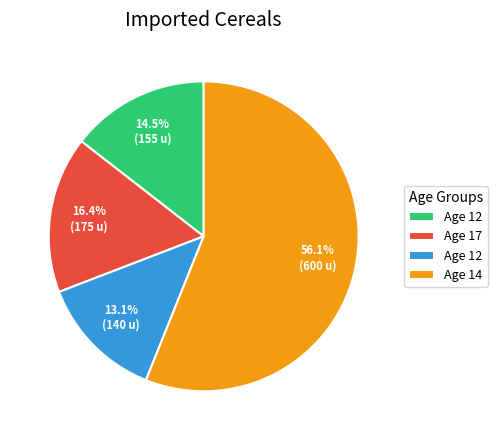

Is there any slice that represents more than half of the pie?

Yes